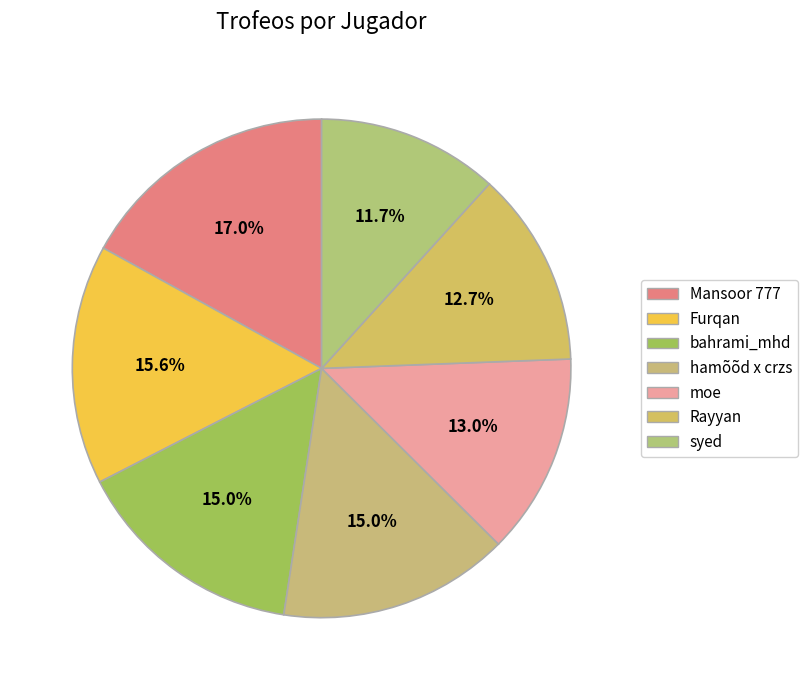

Which category has the biggest portion of the pie?

Mansoor 777